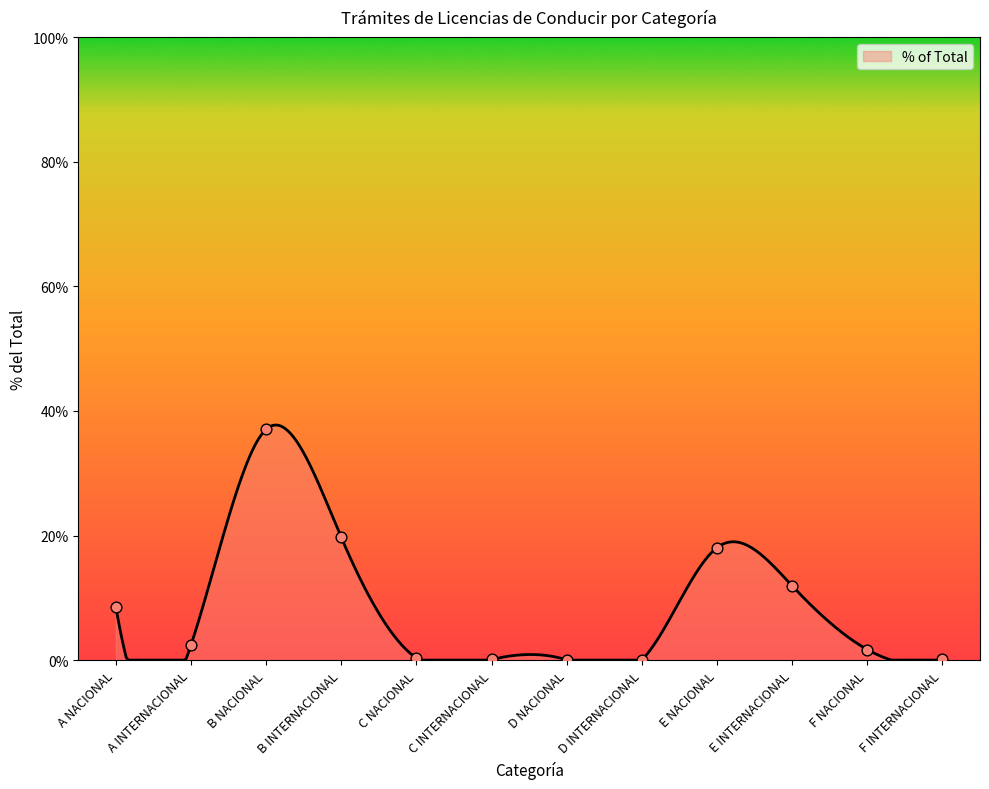

What is the change in value from C NACIONAL to E INTERNACIONAL?

+11.6